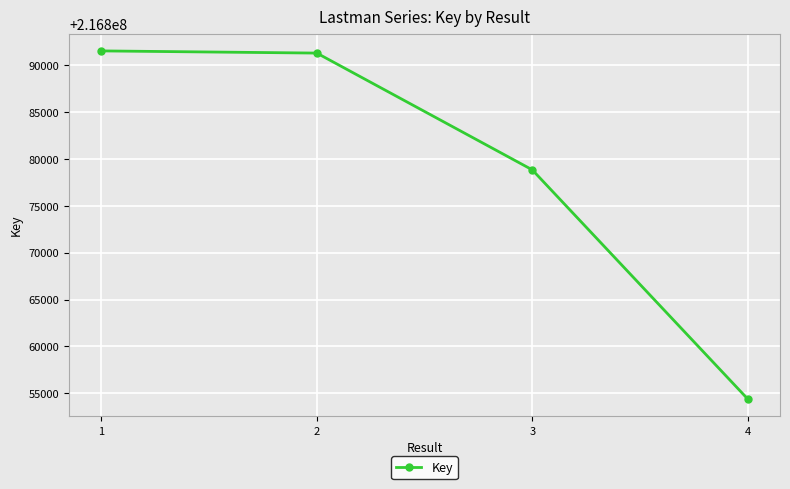

How many lines are shown in the chart?

1